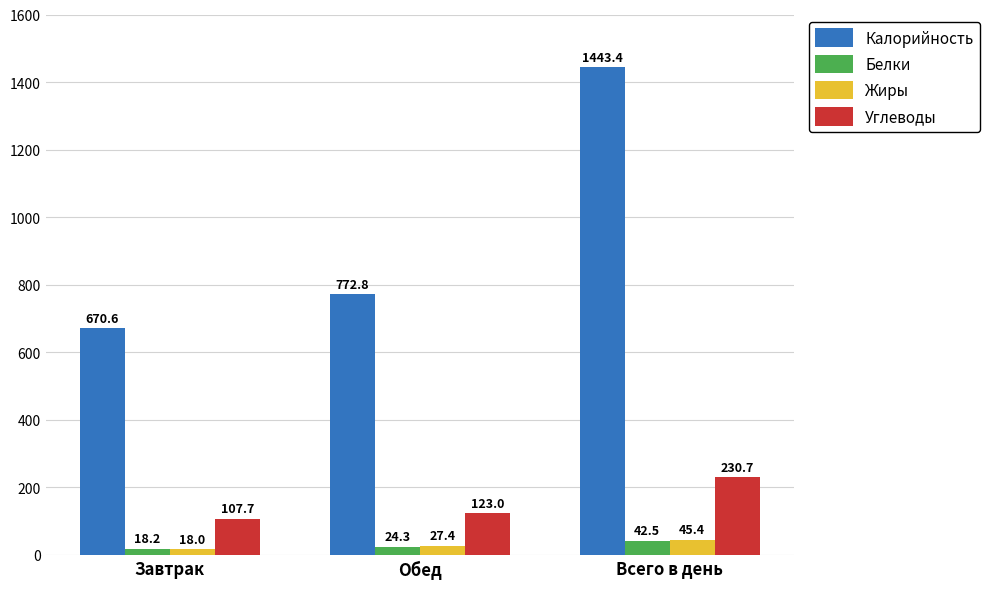

What is the difference between the highest and lowest values at Завтрак?

652.6